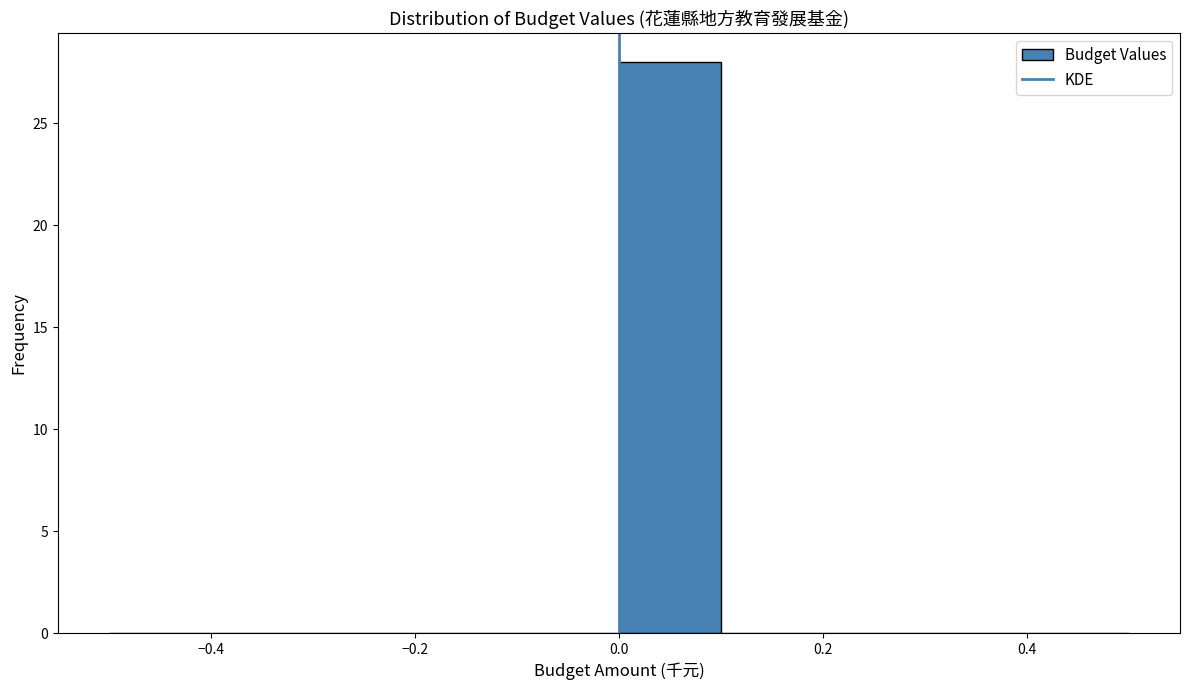

Which range on the x-axis has the tallest bar?

0.0 to 0.1